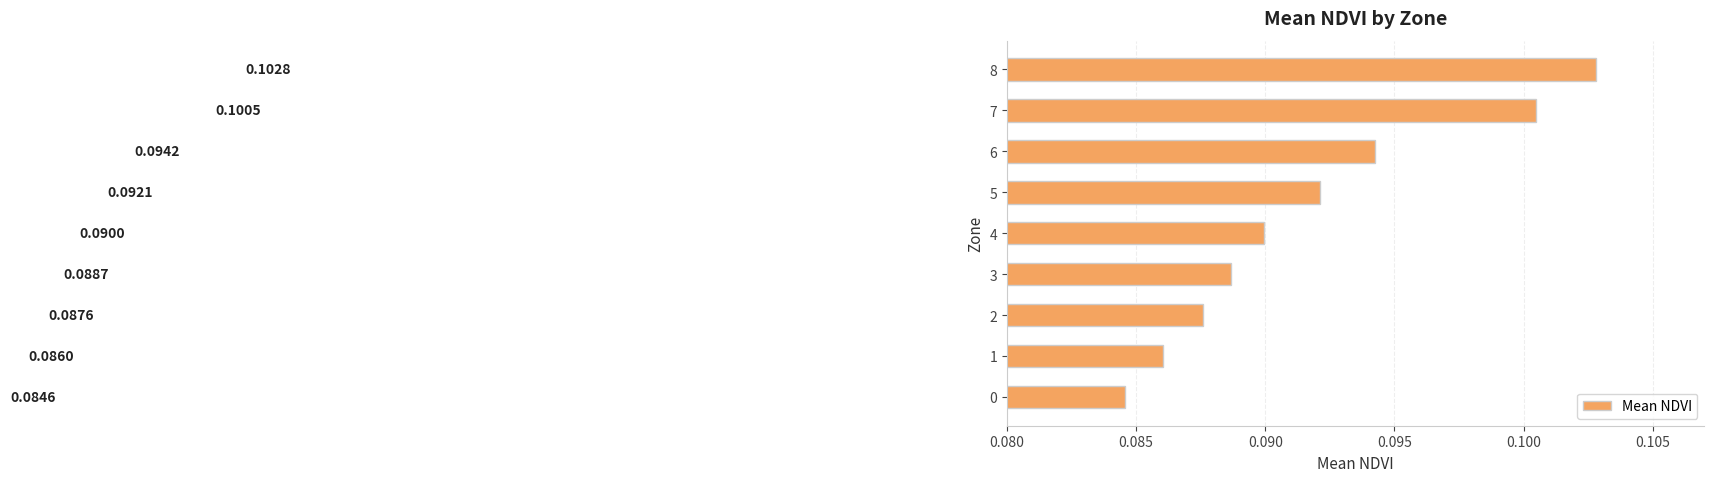

Does the chart contain any negative values?

No